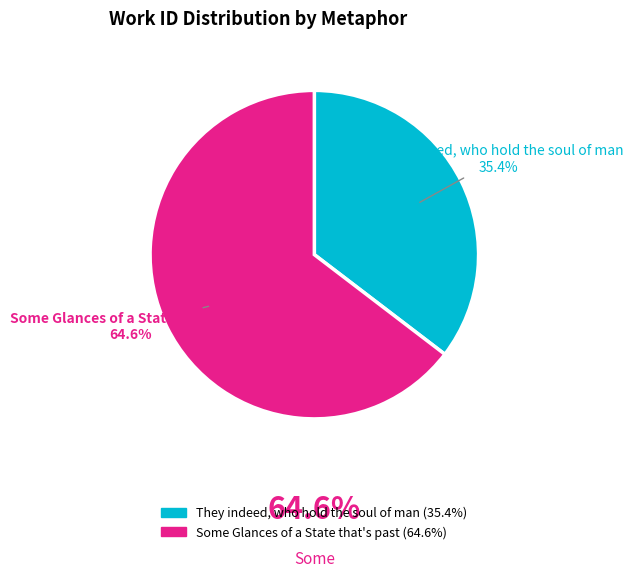

Is there any slice that represents more than half of the pie?

Yes